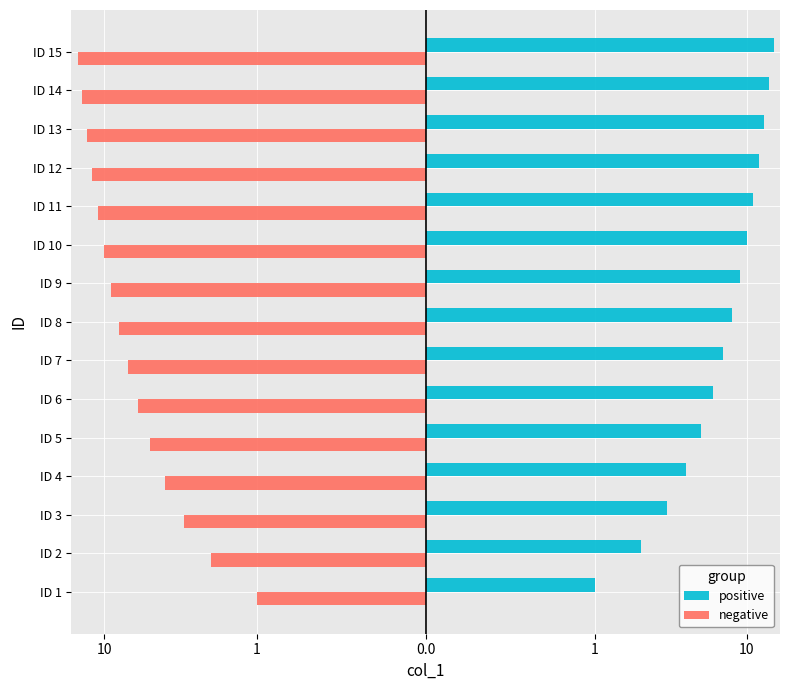

Rank the series at ID 12 from lowest to highest value.

negative, positive